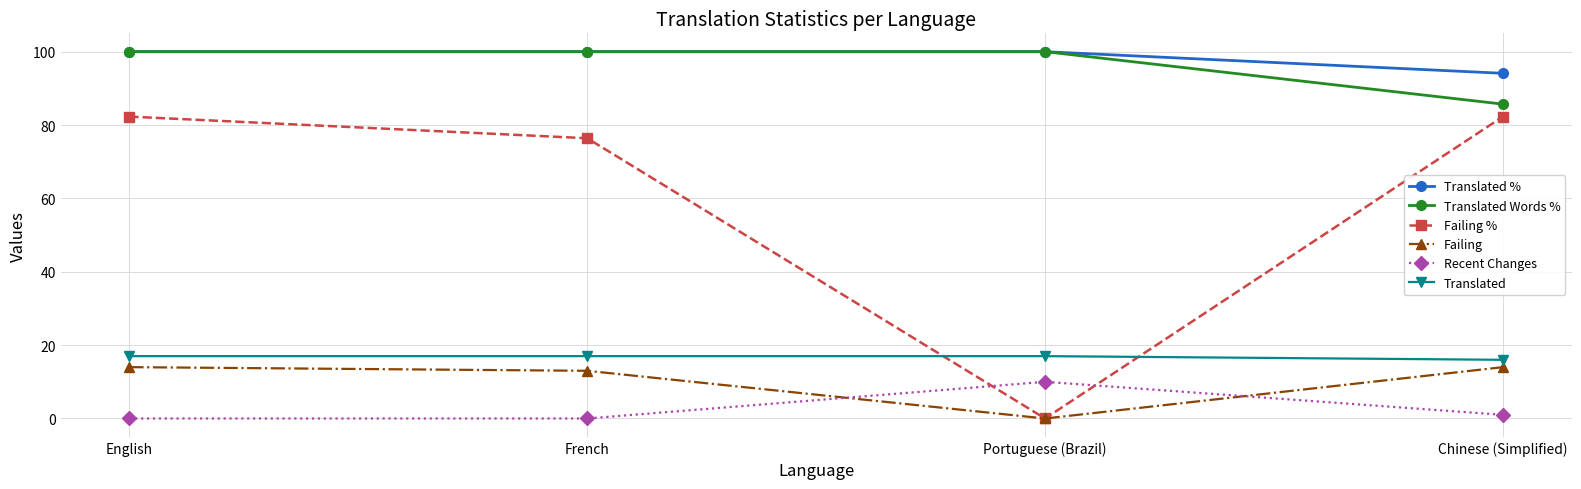

Reading right to left, what are all the values shown in this chart?

Translated %: Chinese (Simplified)=94.1	Portuguese (Brazil)=100.0	French=100.0	English=100.0
Translated Words %: Chinese (Simplified)=85.7	Portuguese (Brazil)=100.0	French=100.0	English=100.0
Failing %: Chinese (Simplified)=82.3	Portuguese (Brazil)=0.0	French=76.4	English=82.3
Failing: Chinese (Simplified)=14.0	Portuguese (Brazil)=0.0	French=13.0	English=14.0
Recent Changes: Chinese (Simplified)=1.0	Portuguese (Brazil)=10.0	French=0.0	English=0.0
Translated: Chinese (Simplified)=16.0	Portuguese (Brazil)=17.0	French=17.0	English=17.0